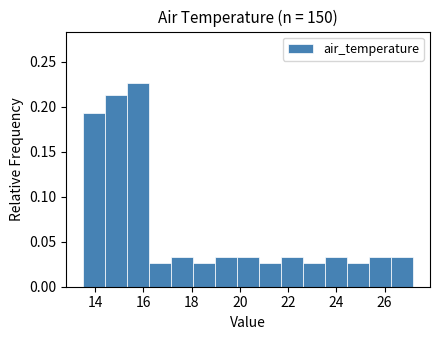

How tall is the bar that spans 25.4 to 26.2 on the x-axis? Neither the bar edges nor the heights are printed on the chart, so give them approximately, as read against the axes.

0.035